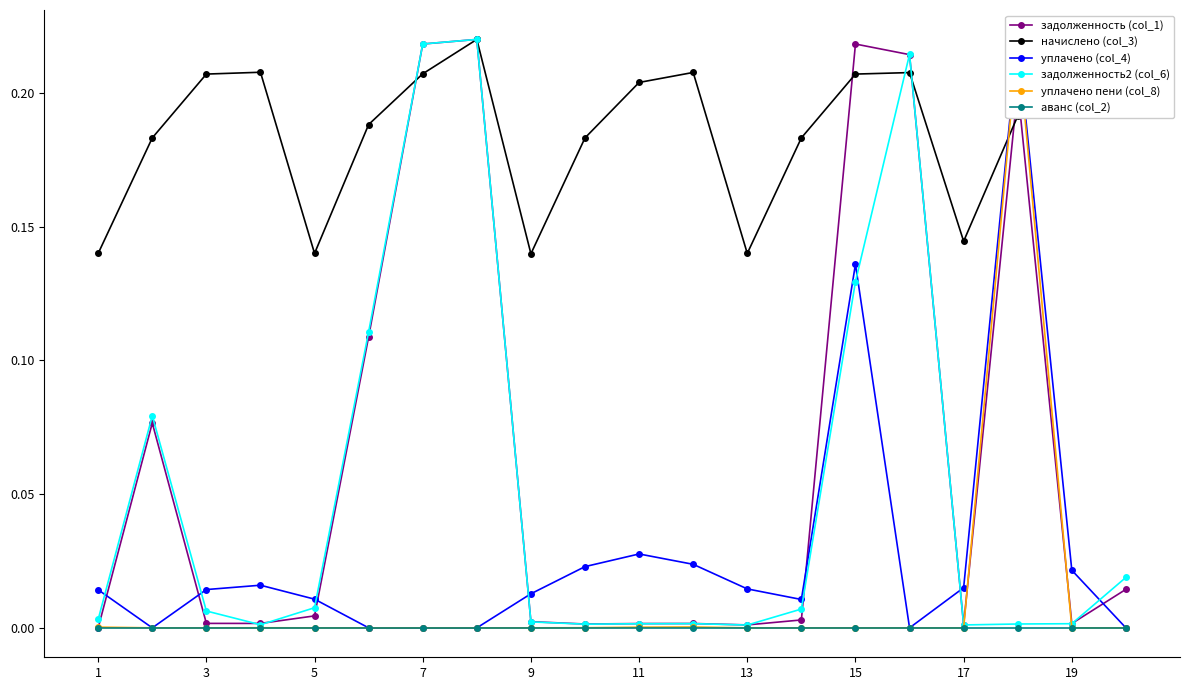

Which series has the largest range (max minus min)?

задолженность (col_1)